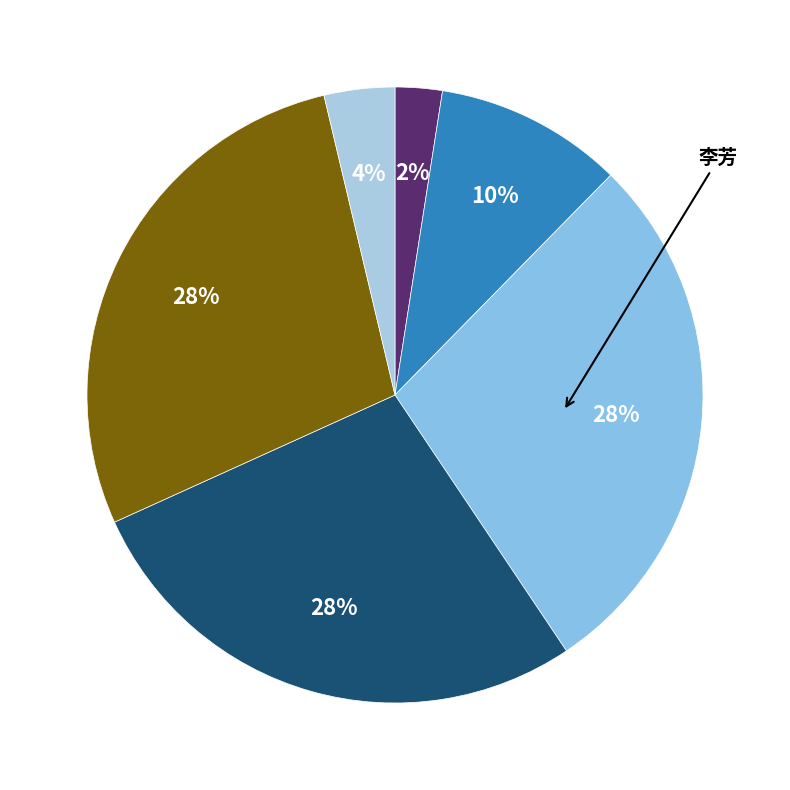

How many slices are in this pie chart?

6